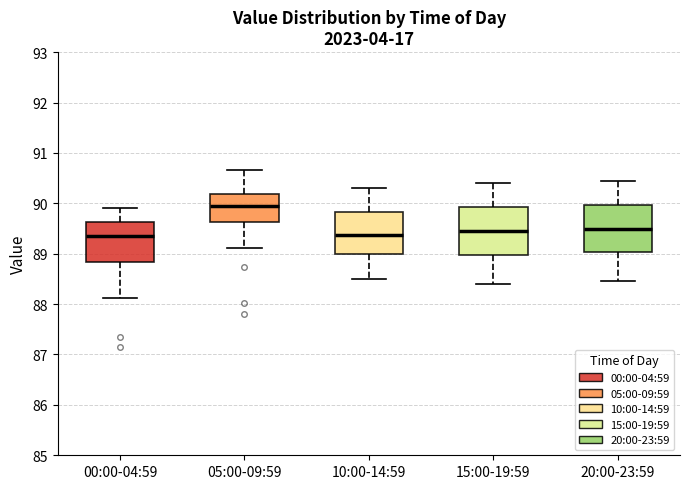

Reading left to right, transcribe this box plot: for each box, give where its median line is, the range the box spans, and where its two whiskers end, as read against the y-axis. The values are not printed on the chart, so give them approximately, as read against the axis.

00:00-04:59: median 89.4, box 88.8 to 89.6, whiskers 88.1 to 89.9
05:00-09:59: median 90.0, box 89.6 to 90.2, whiskers 89.1 to 90.7
10:00-14:59: median 89.4, box 89.0 to 89.8, whiskers 88.5 to 90.3
15:00-19:59: median 89.5, box 89.0 to 89.9, whiskers 88.4 to 90.4
20:00-23:59: median 89.5, box 89.0 to 90.0, whiskers 88.5 to 90.5